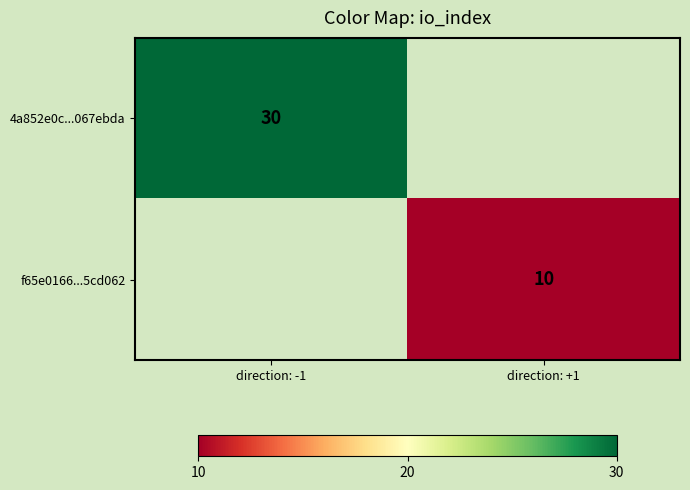

The value of 4a852e0c...067ebda at direction: -1 is 30. True or false?

True